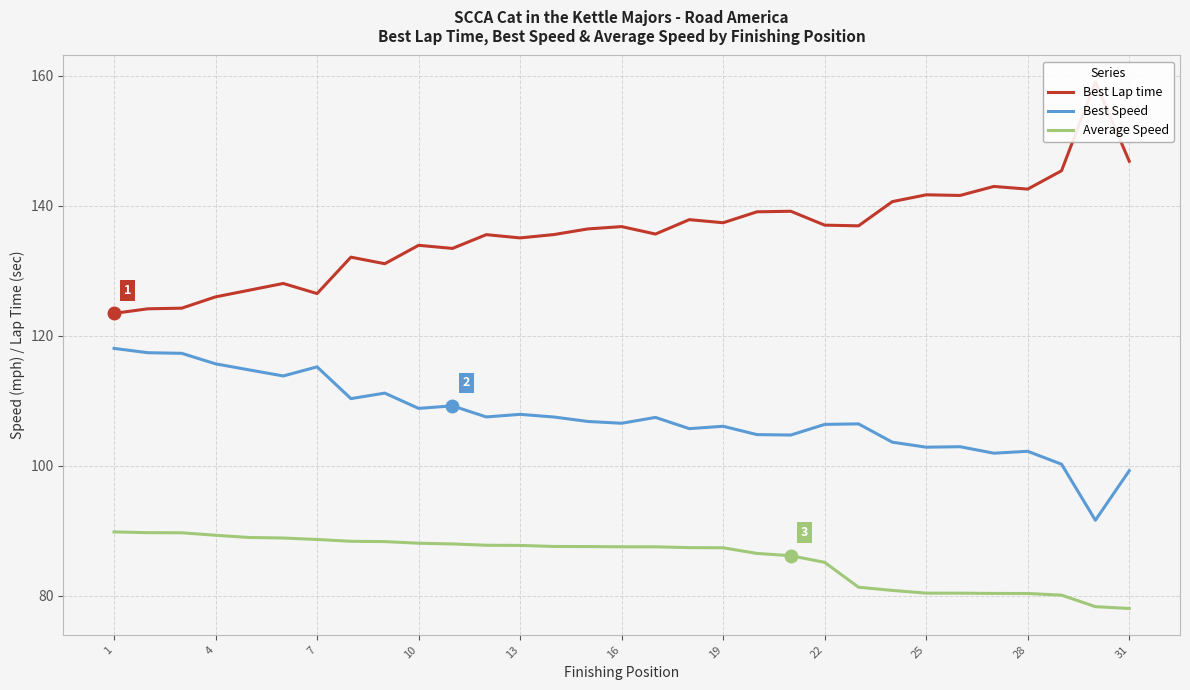

The value of Average Speed at 16 is 87.6. True or false?

True